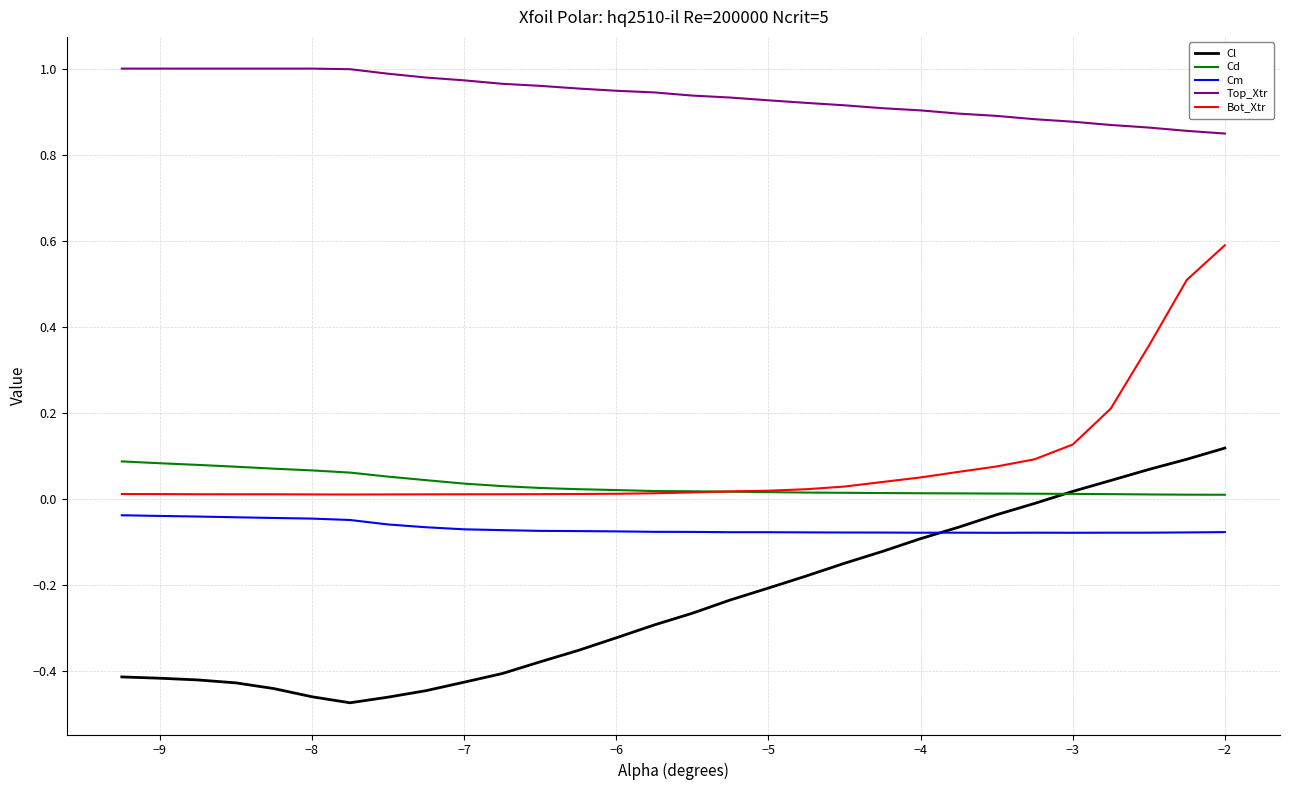

True or false: Cm and Bot_Xtr cross at least once.

False